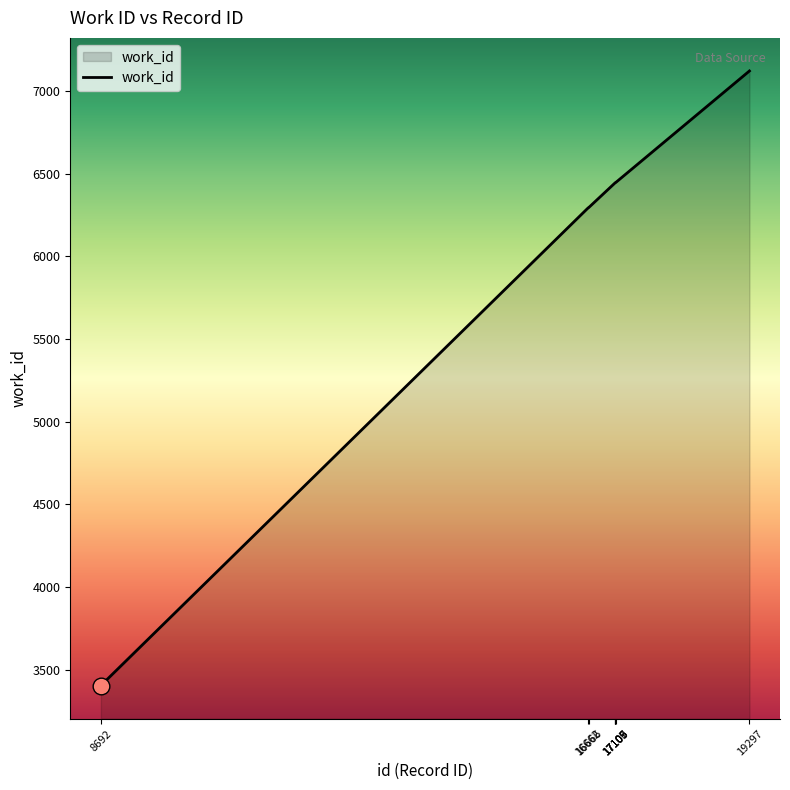

What is the minimum value shown in the chart?

3404